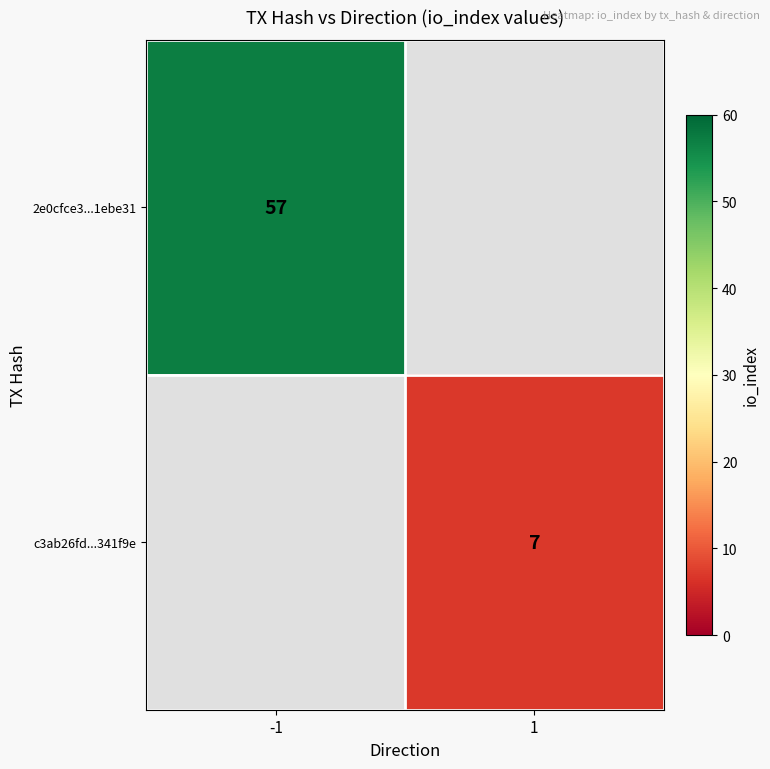

True or false: 2e0cfce3...1ebe31 has a value of 57 at -1.

True